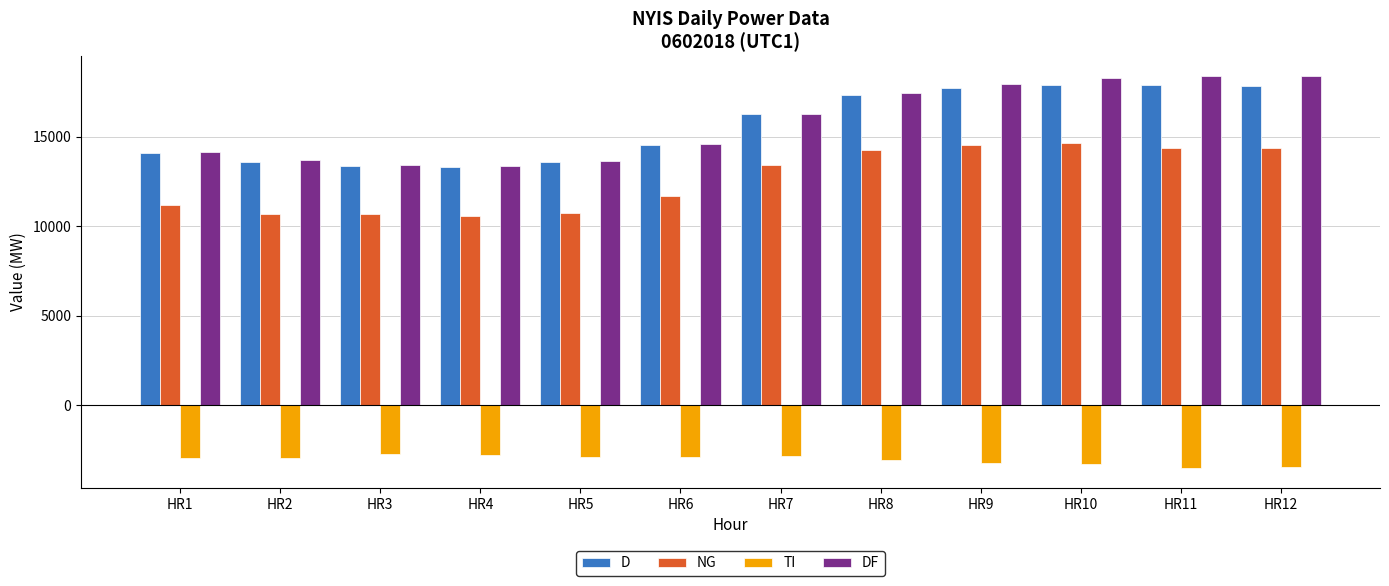

What is the minimum value shown in the chart?

-3504